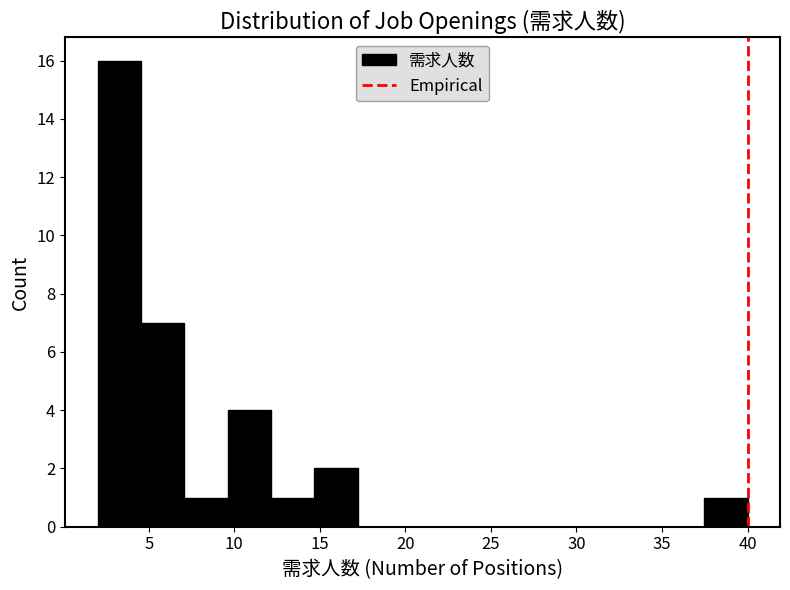

Reading left to right, list every bar in this chart as the range it spans on the x-axis followed by its height. Neither the bar edges nor the heights are printed on the chart, so give them approximately, as read against the axes.

2.0 to 4.5: 16
4.5 to 7.0: 7
7.0 to 9.5: 1
9.5 to 12.0: 4
12.0 to 14.5: 1
14.5 to 17.0: 2
17.0 to 19.5: 0
19.5 to 22.5: 0
22.5 to 25.0: 0
25.0 to 27.5: 0
27.5 to 30.0: 0
30.0 to 32.5: 0
32.5 to 35.0: 0
35.0 to 37.5: 0
37.5 to 40.0: 1